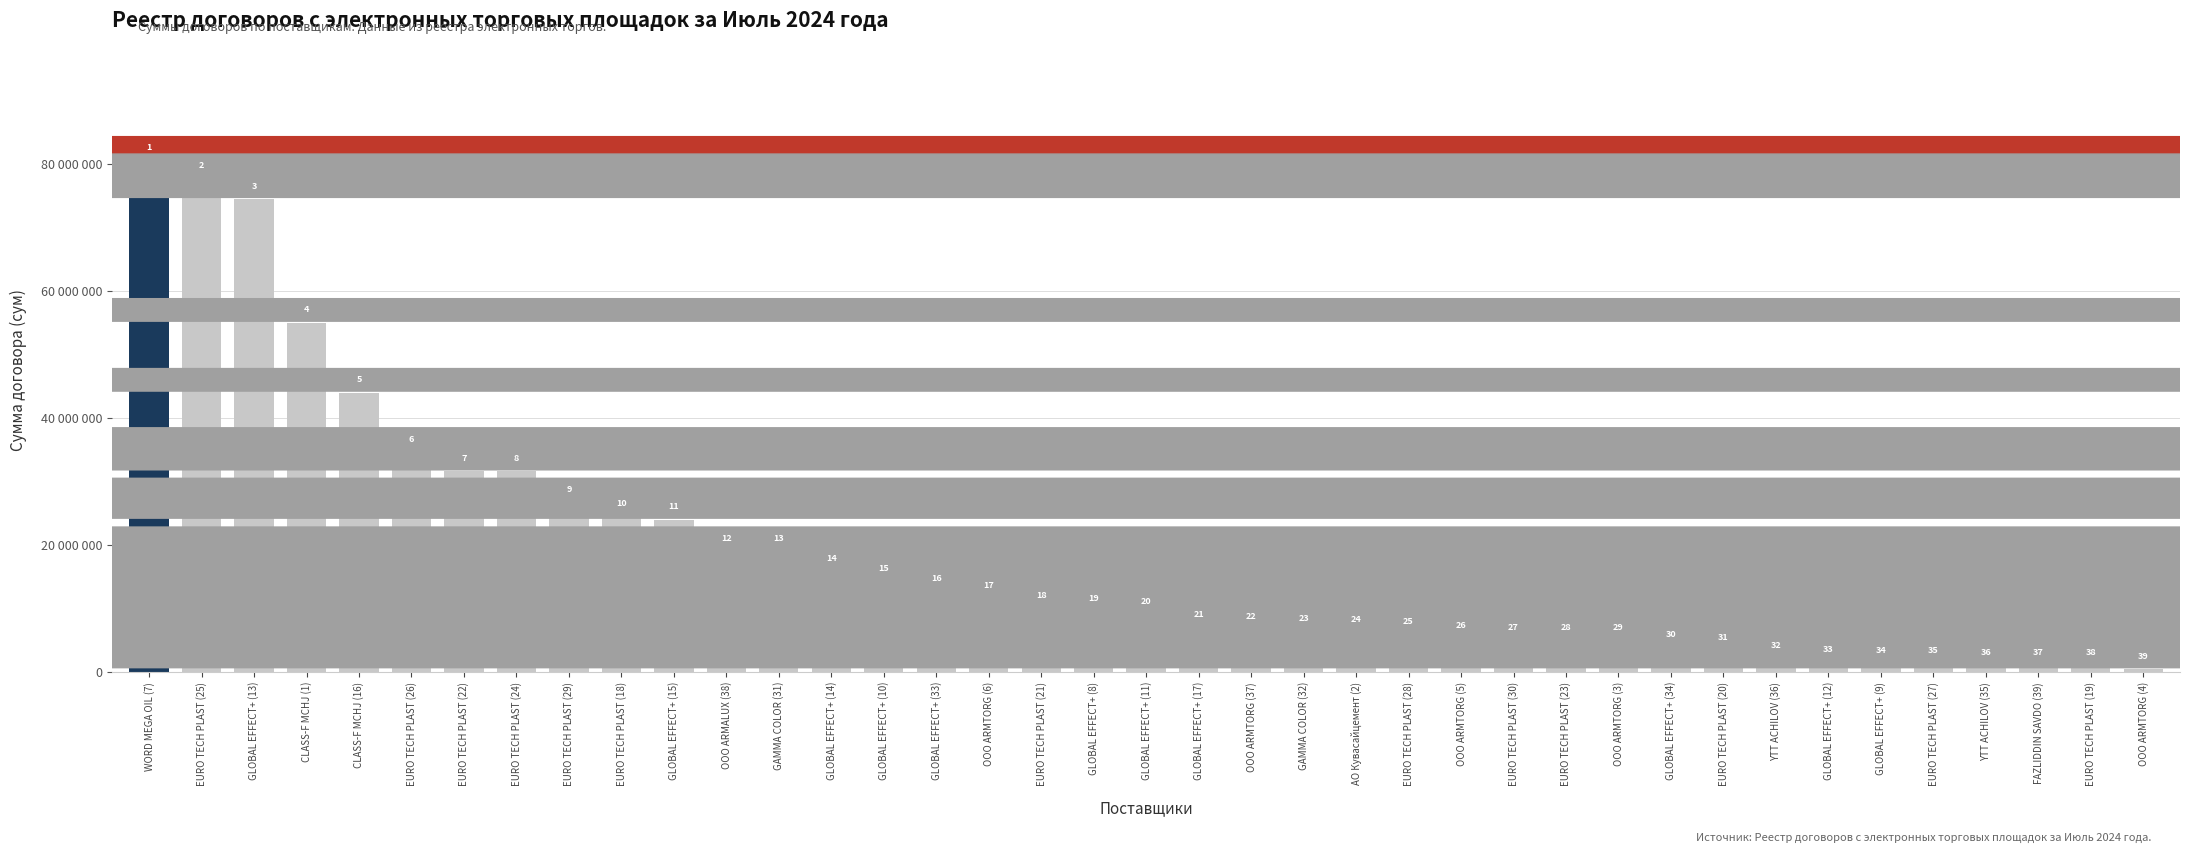

True or false: the data shows 74480000 at GLOBAL EFFECT+ (13).

True